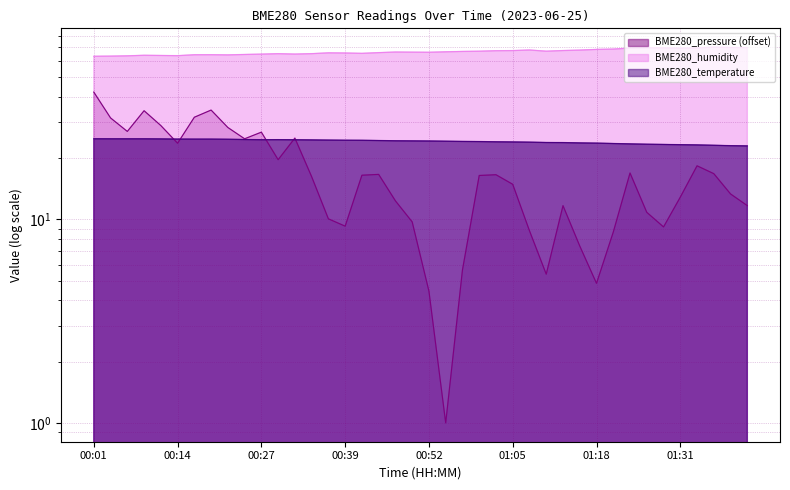

What are all the series names shown in the legend?

BME280_pressure, BME280_humidity, BME280_temperature